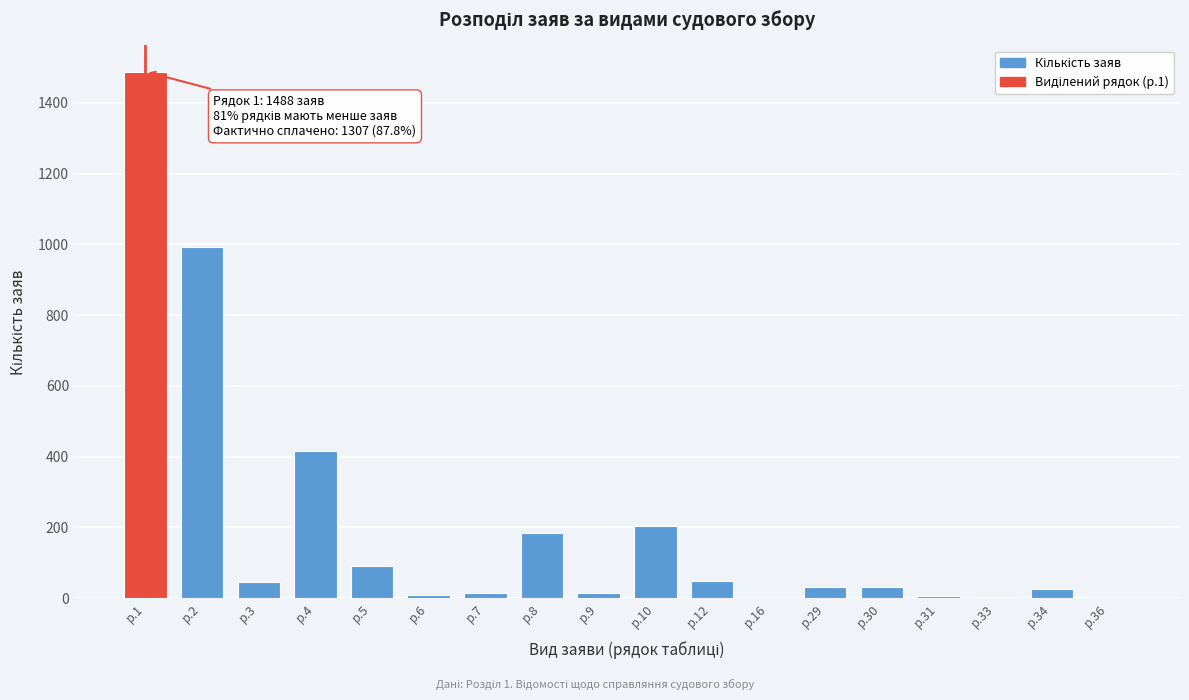

Is it true that the value at р.8 is 289?

False